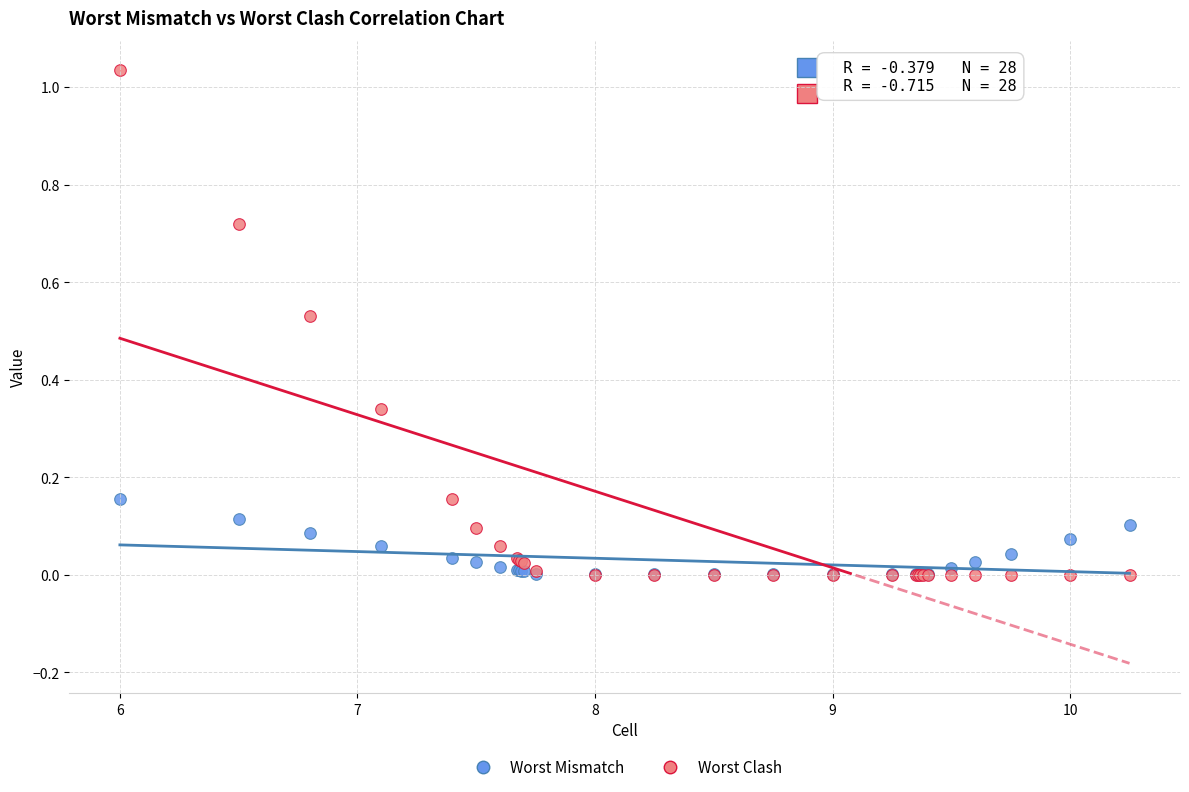

Which series contains the highest Y value?

Worst Clash